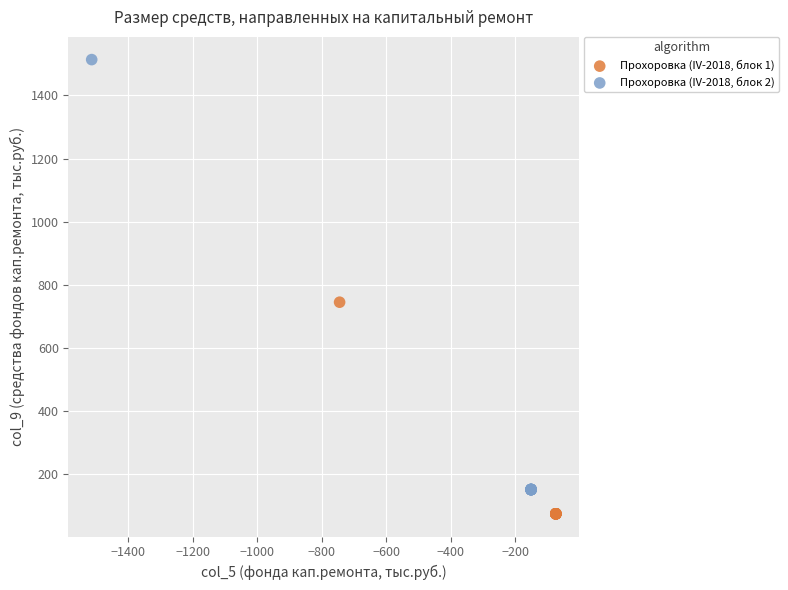

Which series reaches the maximum Y coordinate?

Прохоровка (IV-2018, блок 2)